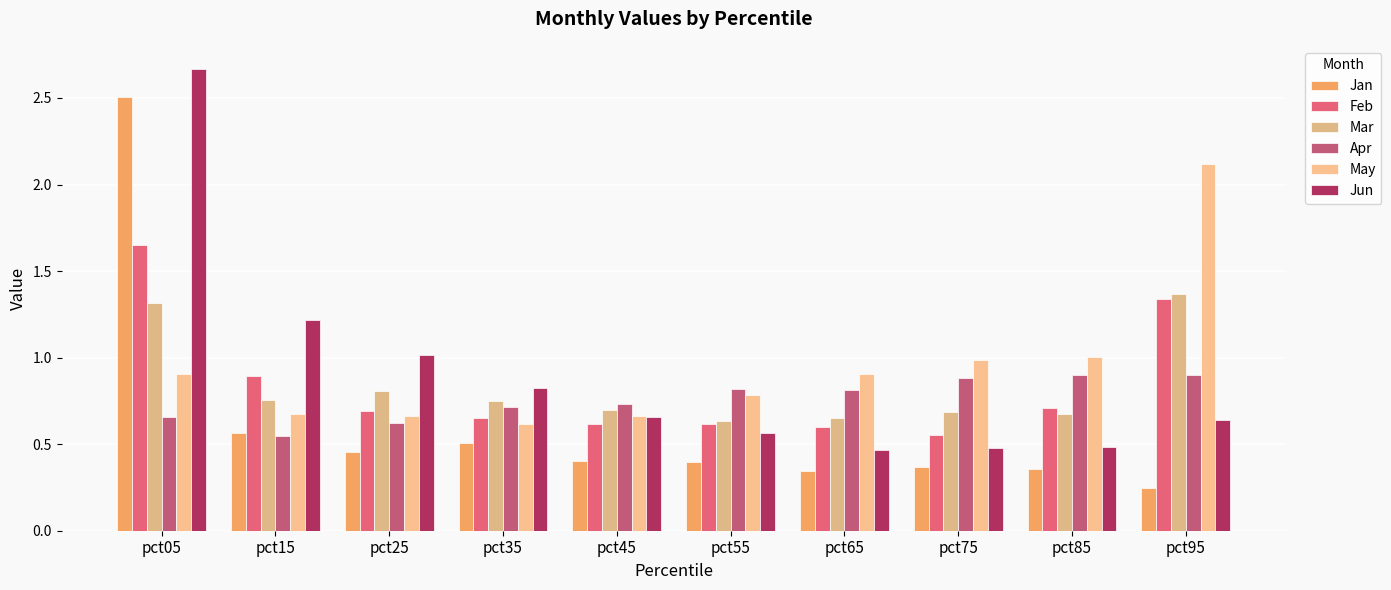

Rank the categories by Feb value from highest to lowest.

pct05, pct95, pct15, pct85, pct25, pct35, pct55, pct45, pct65, pct75